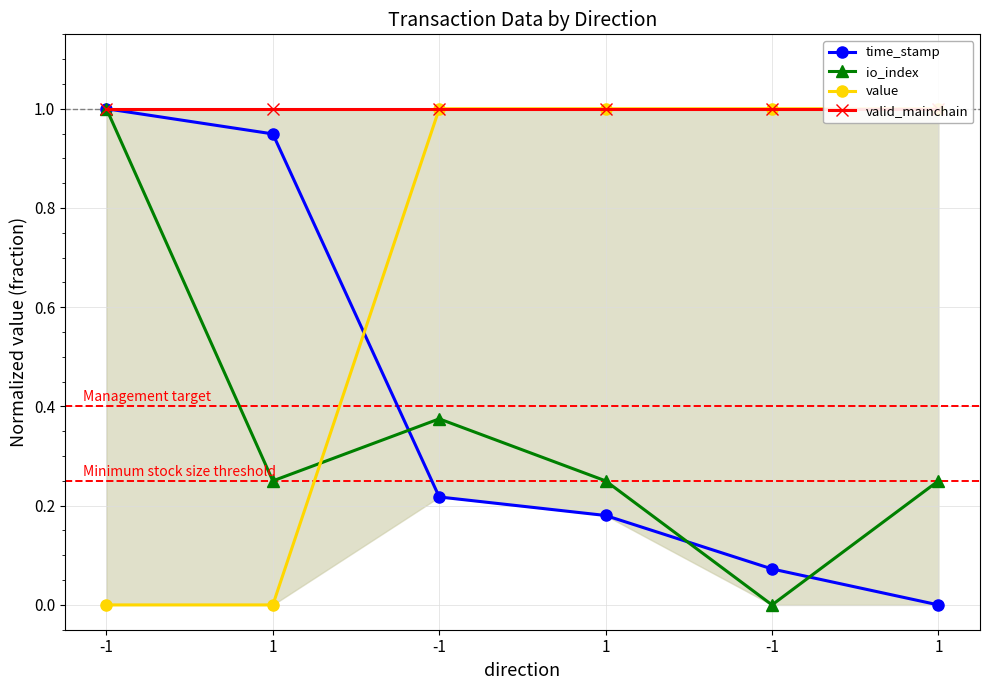

The value of valid_mainchain at 1 is 1.0. True or false?

True